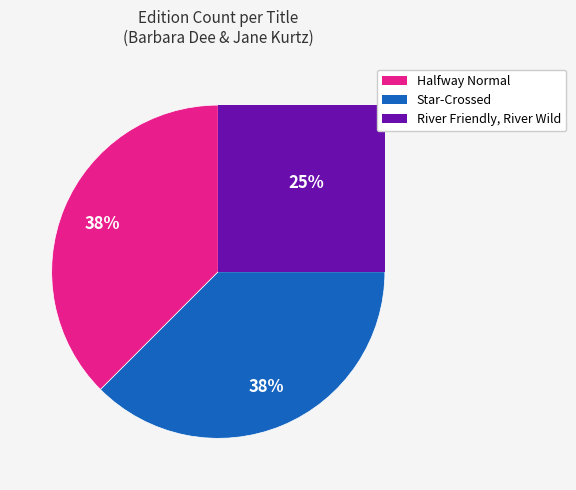

Between Star-Crossed and Halfway Normal, which is larger?

Star-Crossed